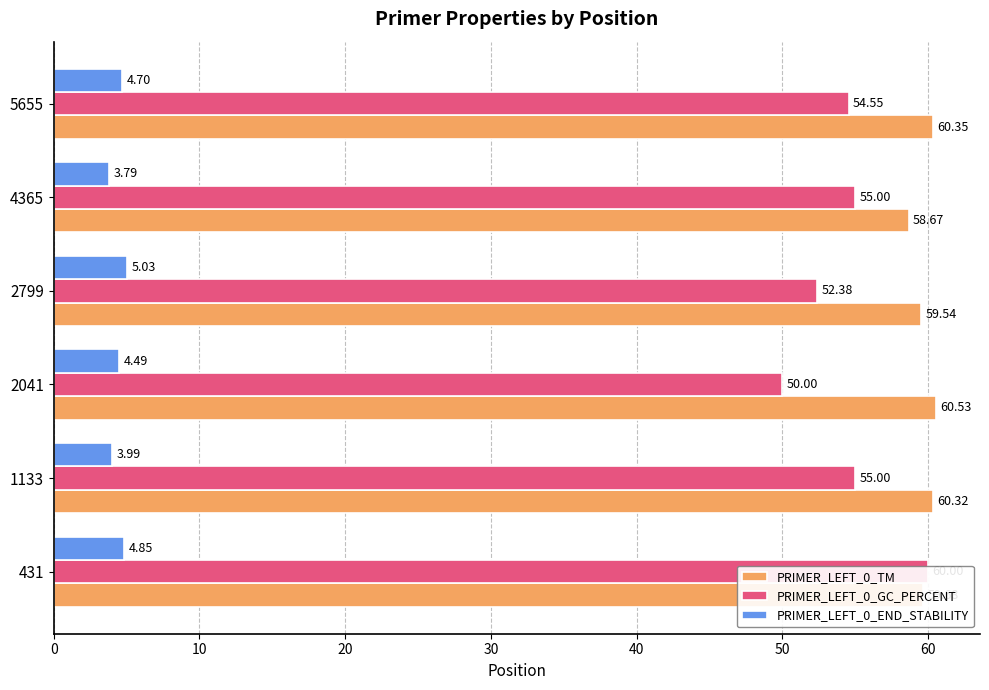

Between 2041 and 2799, which series saw the biggest shift?

PRIMER_LEFT_0_GC_PERCENT